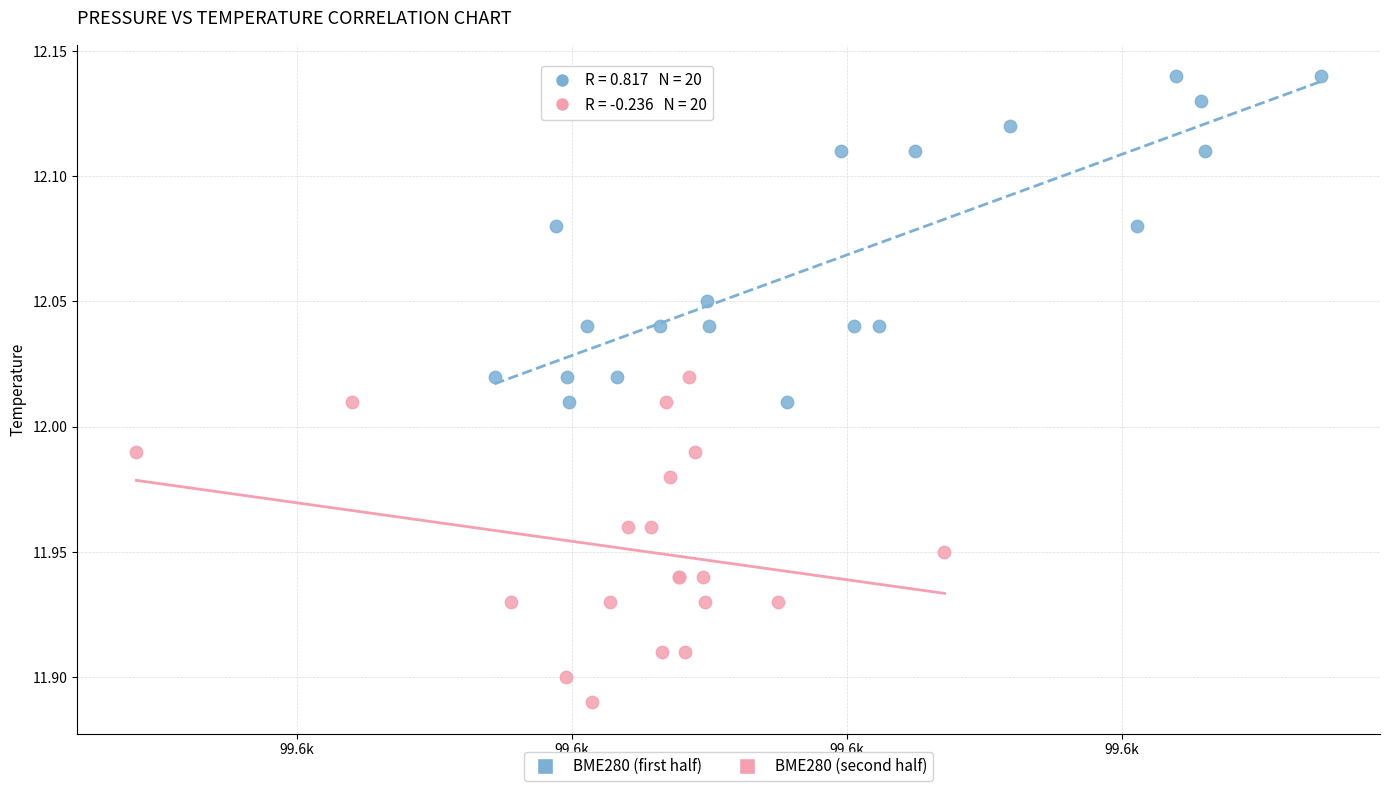

Which series reaches the minimum Y coordinate?

BME280 (second half)